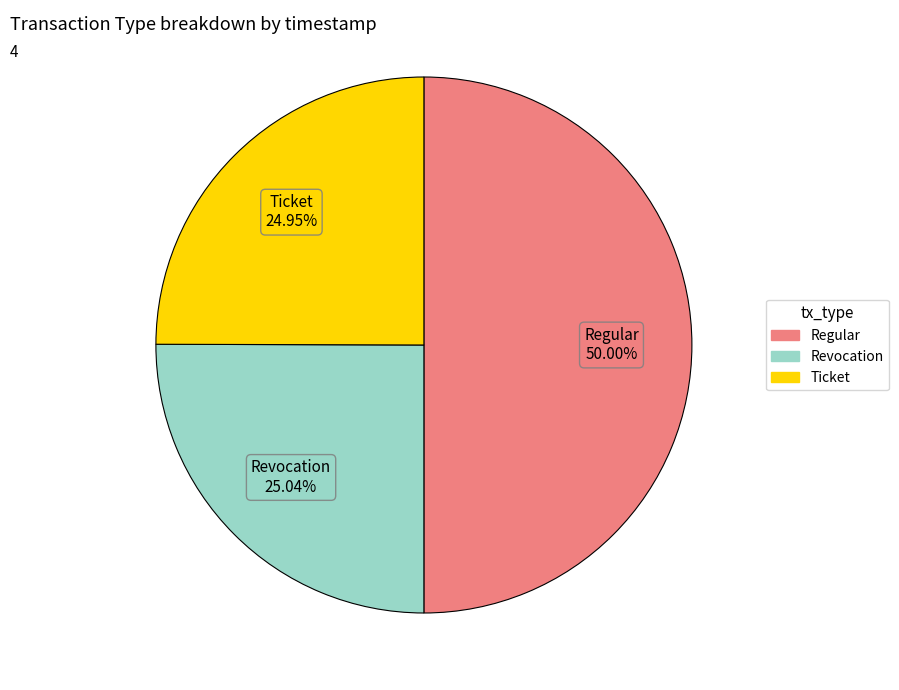

How many slices are in this pie chart?

3